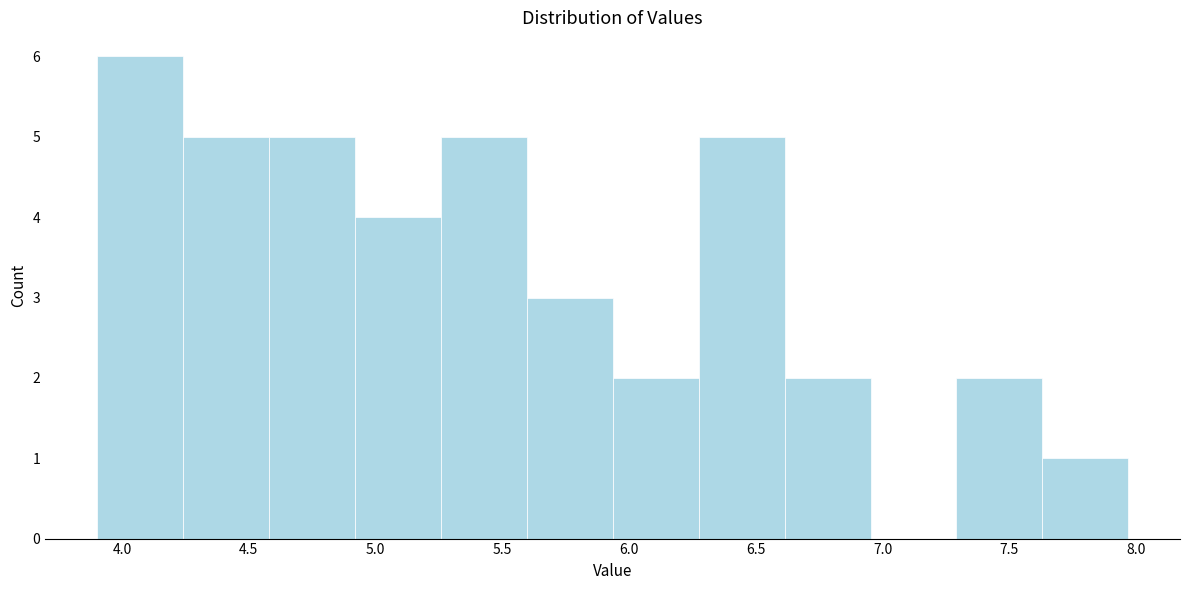

Reading left to right, transcribe this chart: for each bar, give the range it covers on the x-axis and its height. Neither the bar edges nor the heights are printed on the chart, so give them approximately, as read against the axes.

3.90 to 4.25: 6
4.25 to 4.60: 5
4.60 to 4.90: 5
4.90 to 5.25: 4
5.25 to 5.60: 5
5.60 to 5.95: 3
5.95 to 6.25: 2
6.25 to 6.60: 5
6.60 to 6.95: 2
6.95 to 7.30: 0
7.30 to 7.65: 2
7.65 to 7.95: 1